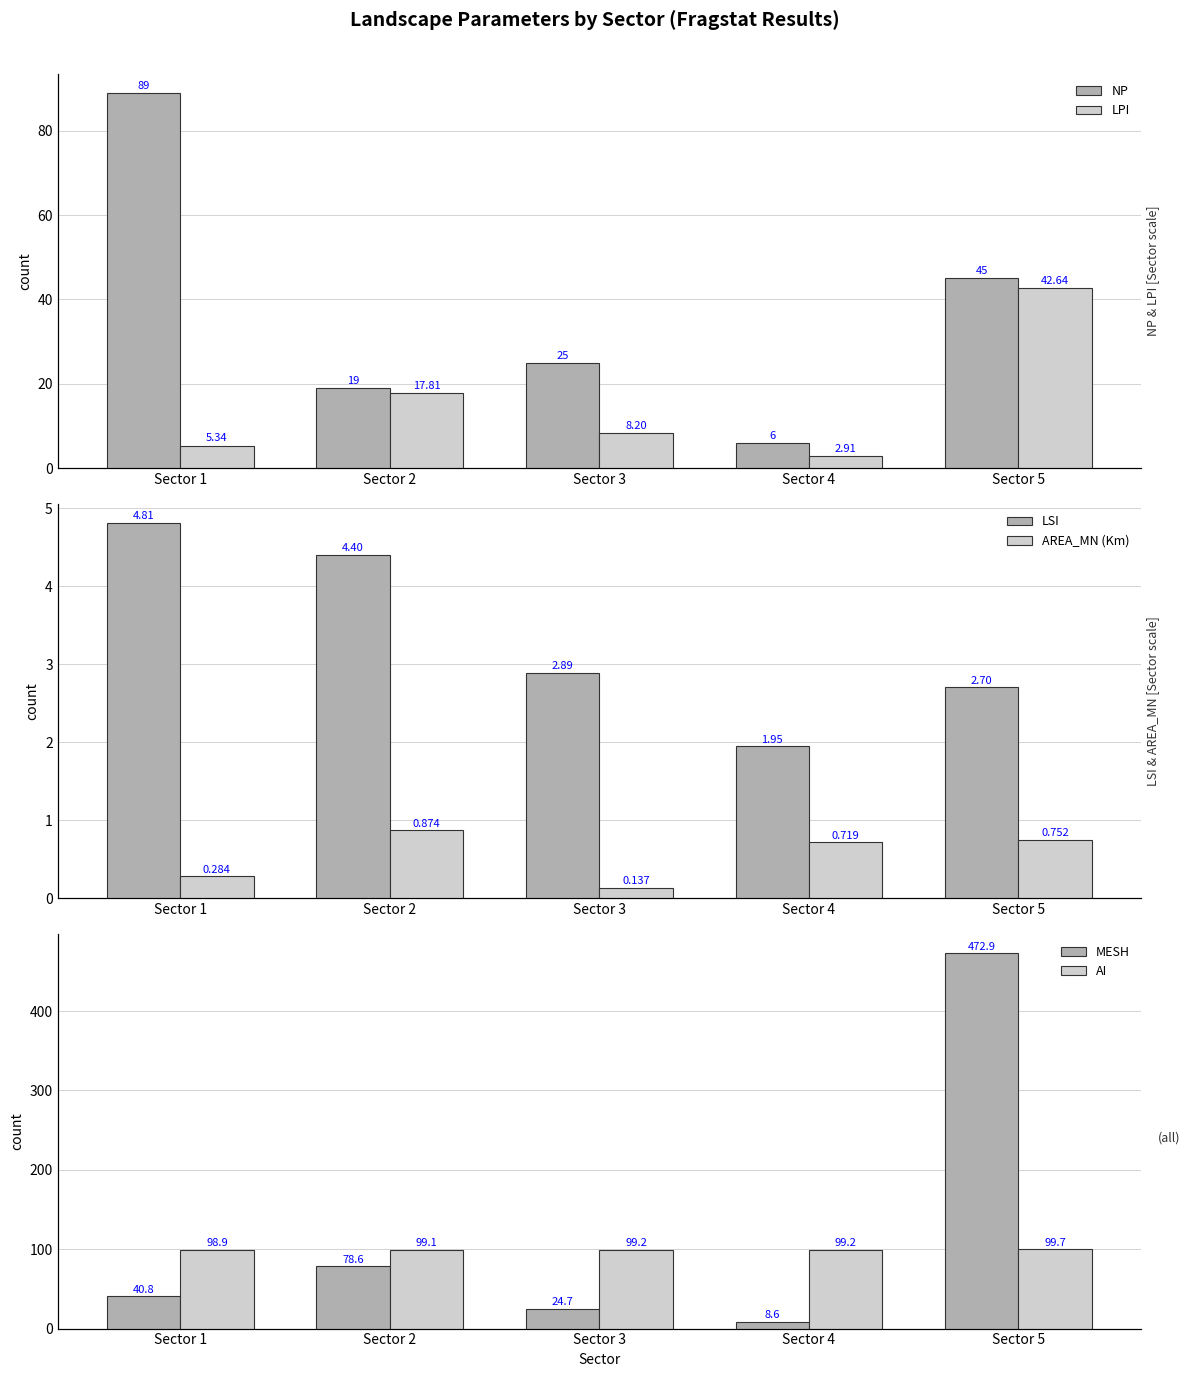

Reading left to right, transcribe all the data shown in this chart.

NP: 89.0	19.0	25.0	6.0	45.0
LPI: 5.3	17.8	8.2	2.9	42.6
LSI: 4.8	4.4	2.9	1.9	2.7
AREA_MN (Km): 0.3	0.9	0.1	0.7	0.8
MESH: 40.8	78.6	24.7	8.6	472.9
AI: 98.9	99.1	99.2	99.2	99.7